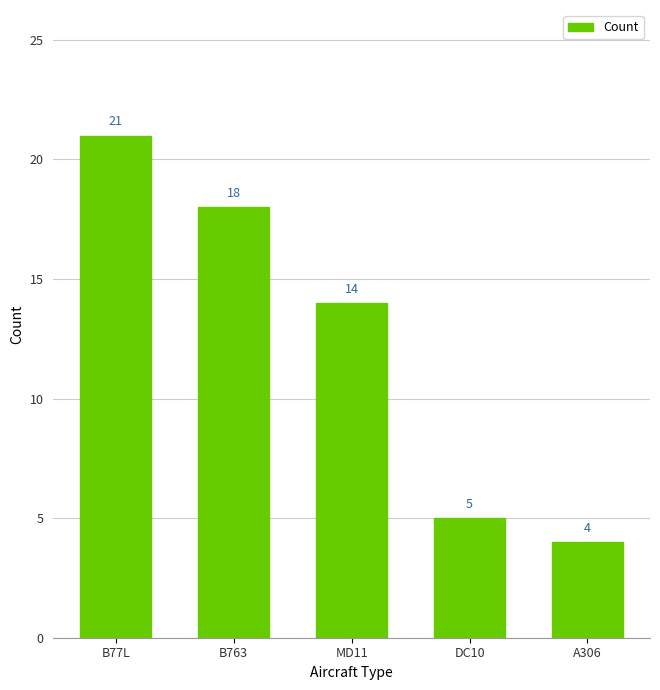

What is the label of the 3rd bar from the right?

MD11